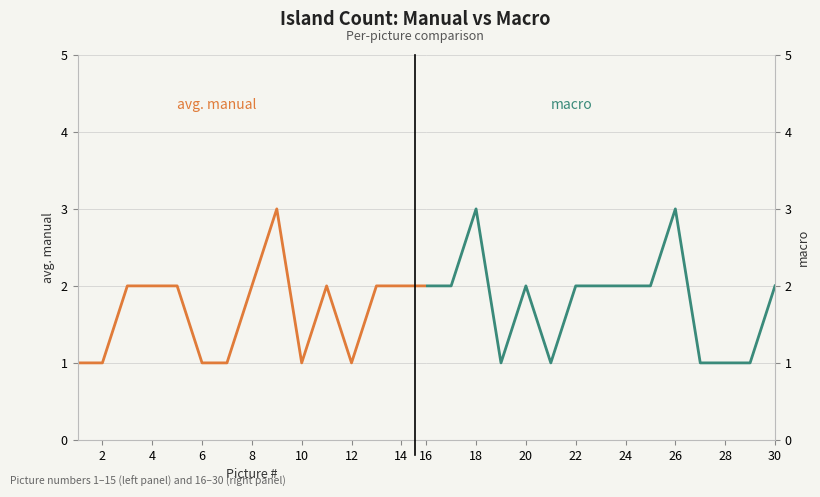

Is it true that the value at 19 is 2?

False